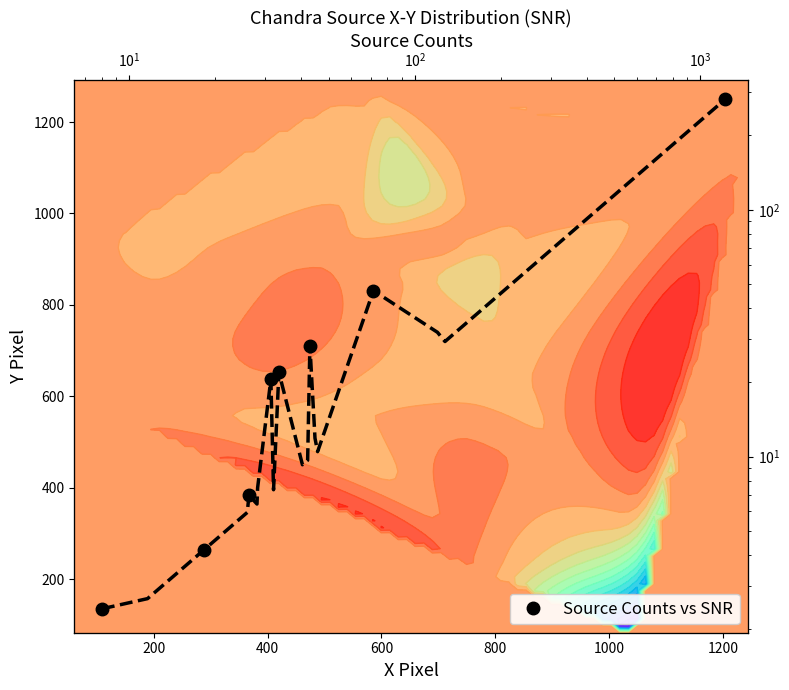

Reading right to left, what are all the values shown in this chart?

280.3	47.0	28.2	22.0	20.6	7.0	4.2	2.4